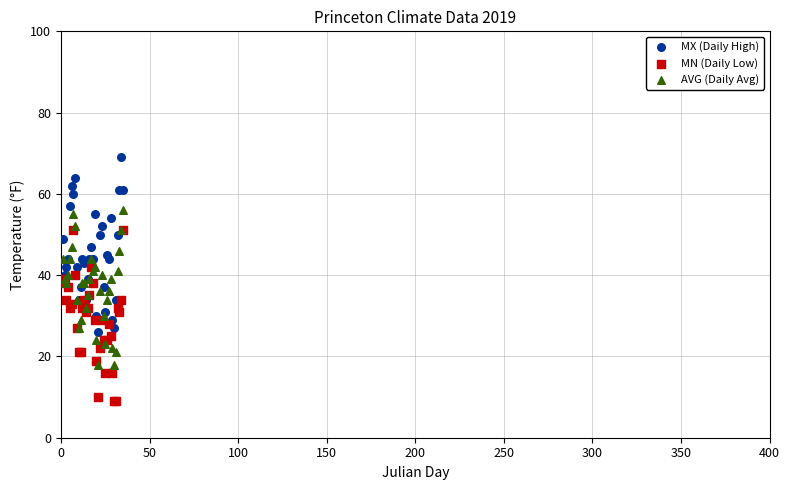

Which series contains the highest Y value?

MX (Daily High)